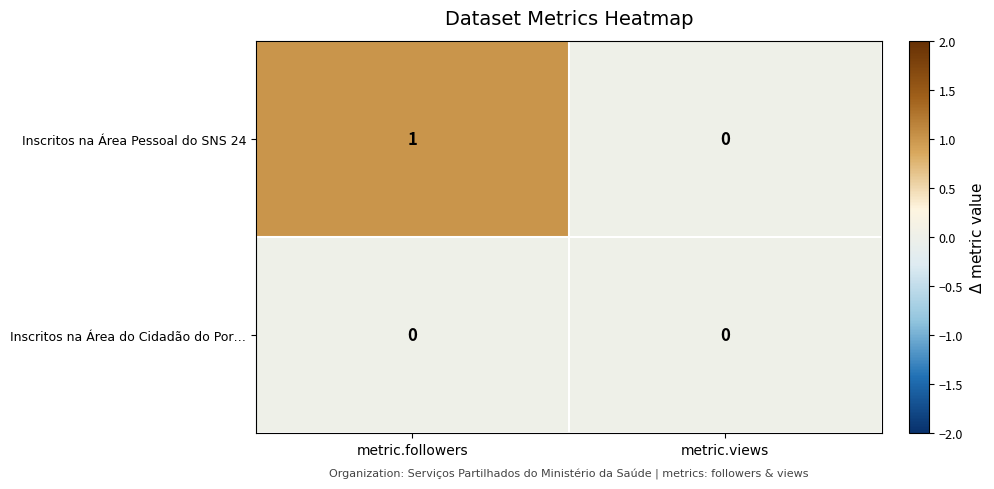

Reading right to left, extract all data points from this chart.

Inscritos na Área Pessoal do SNS 24: metric.views=0	metric.followers=1
Inscritos na Área do Cidadão do Por…: metric.views=0	metric.followers=0